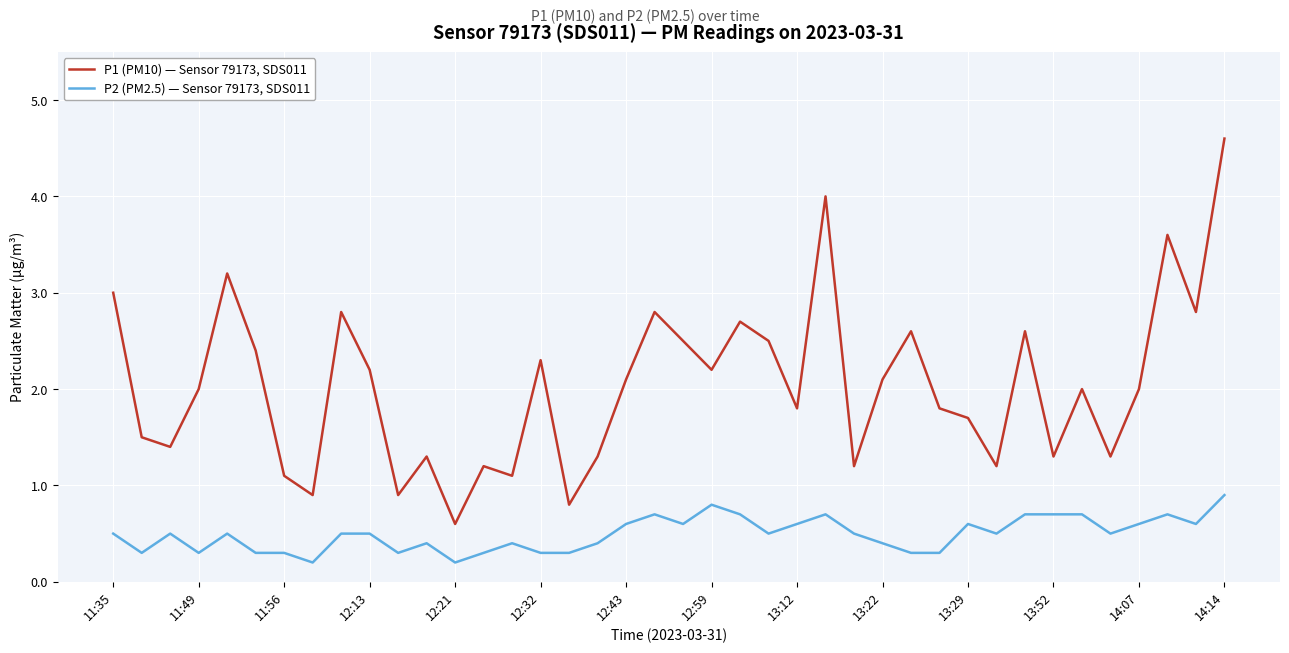

Which series has the largest total across all categories?

P1 (PM10) — Sensor 79173, SDS011